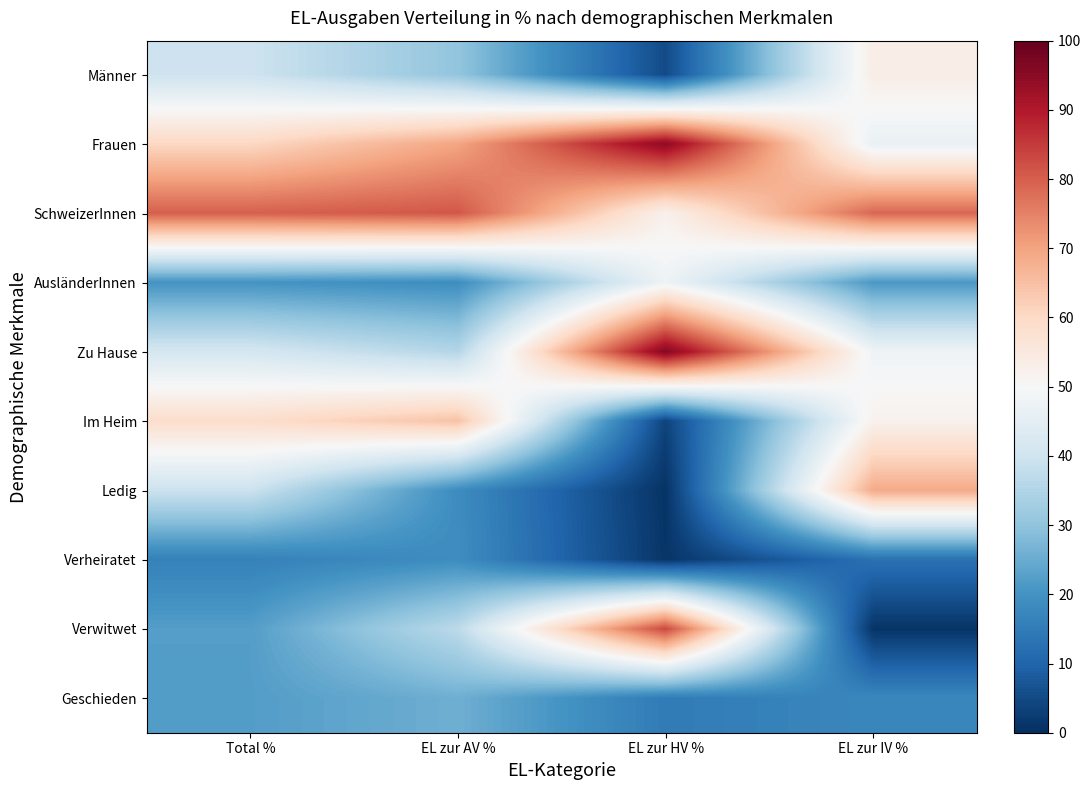

How many categories are shown in the chart?

4